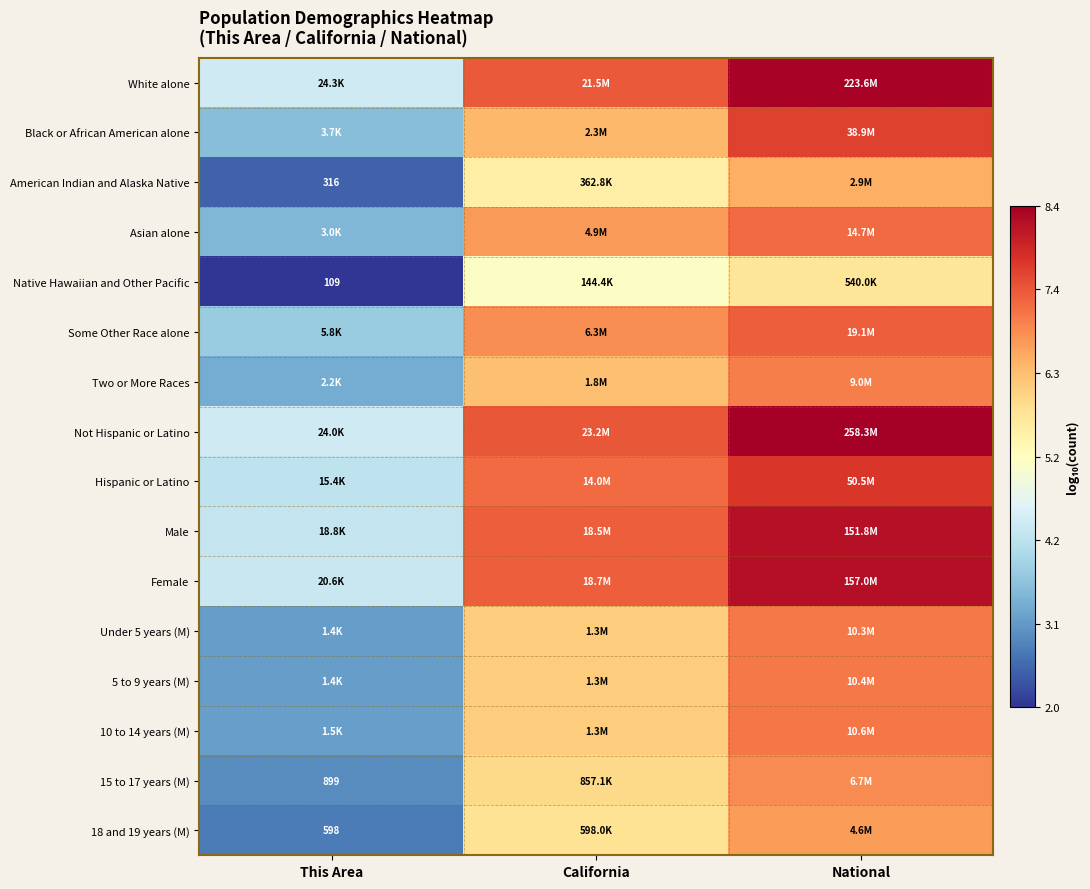

The 15 to 17 years (M) series shows 2.5 at California. True or false?

False